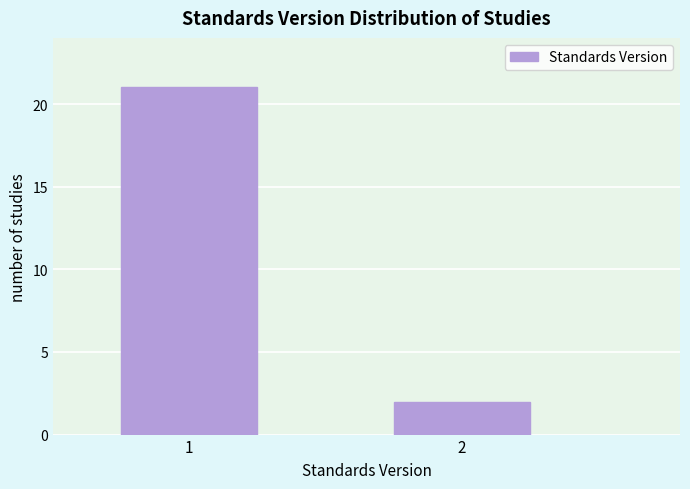

Reading left to right, list all the values displayed in this chart.

1=21	2=2